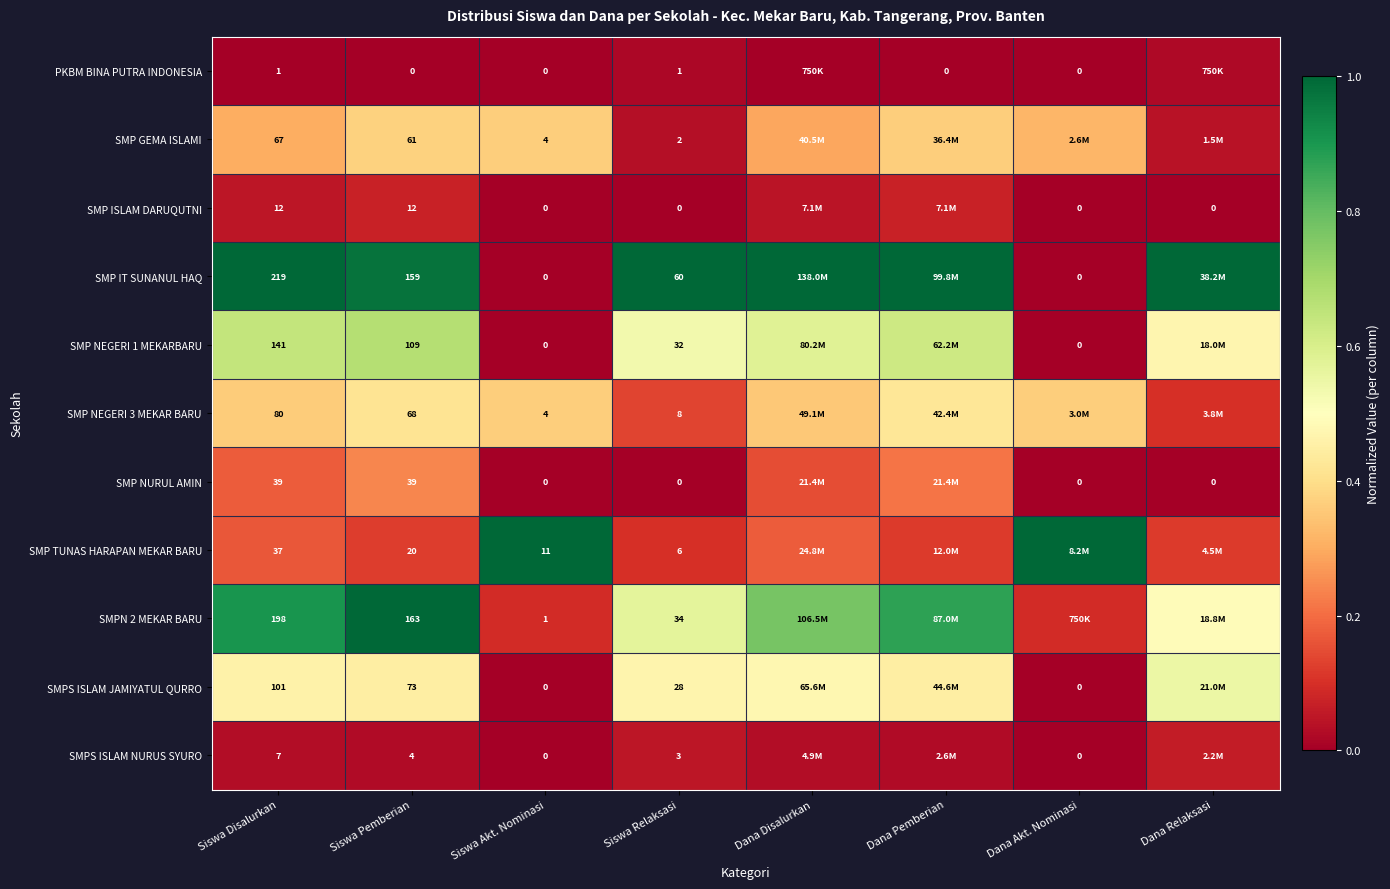

Is the value of SMPN 2 MEKAR BARU at Siswa Pemberian greater than the value of SMP ISLAM DARUQUTNI at Siswa Akt. Nominasi?

Yes